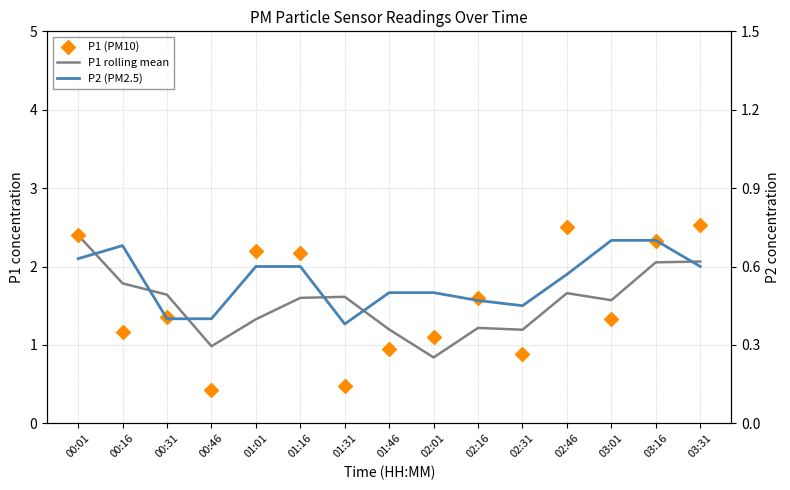

Which series has the largest total across all categories?

P1 (PM10)